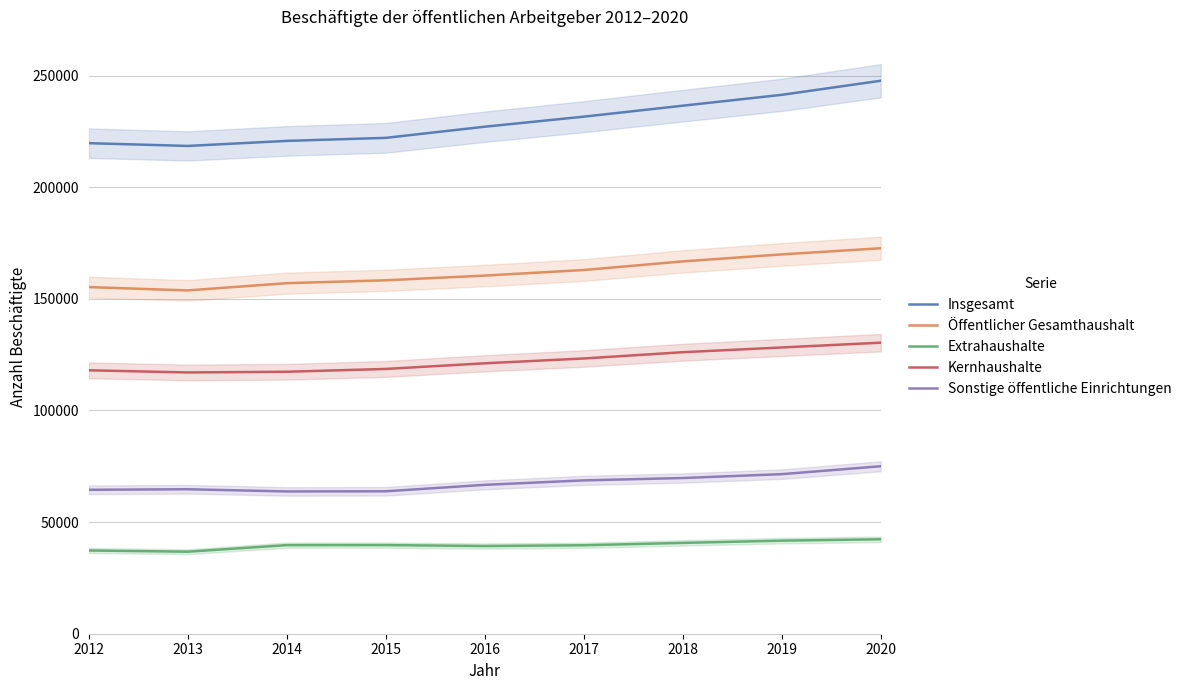

What are all the series names shown in the legend?

Insgesamt, Öffentlicher Gesamthaushalt, Extrahaushalte, Kernhaushalte, Sonstige öffentliche Einrichtungen